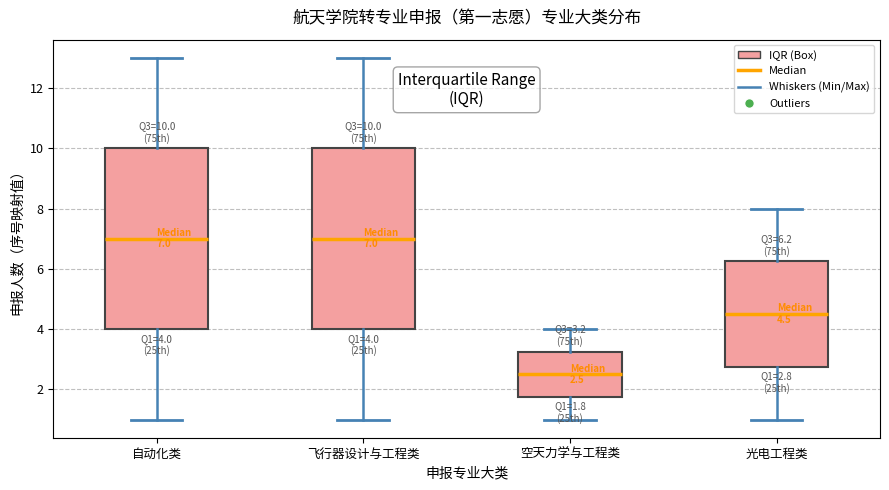

Which box's median line is the lowest?

空天力学与工程类